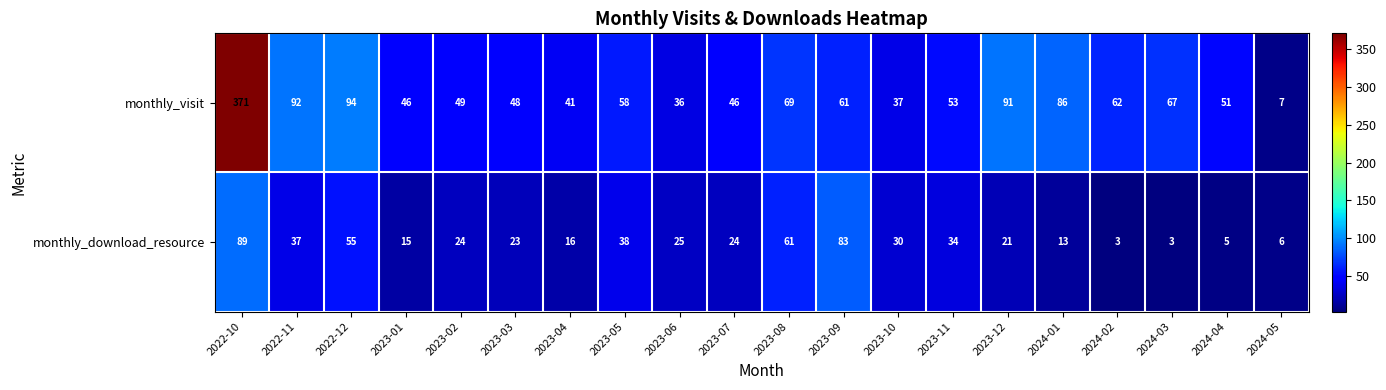

Which series has the largest total across all categories?

monthly_visit